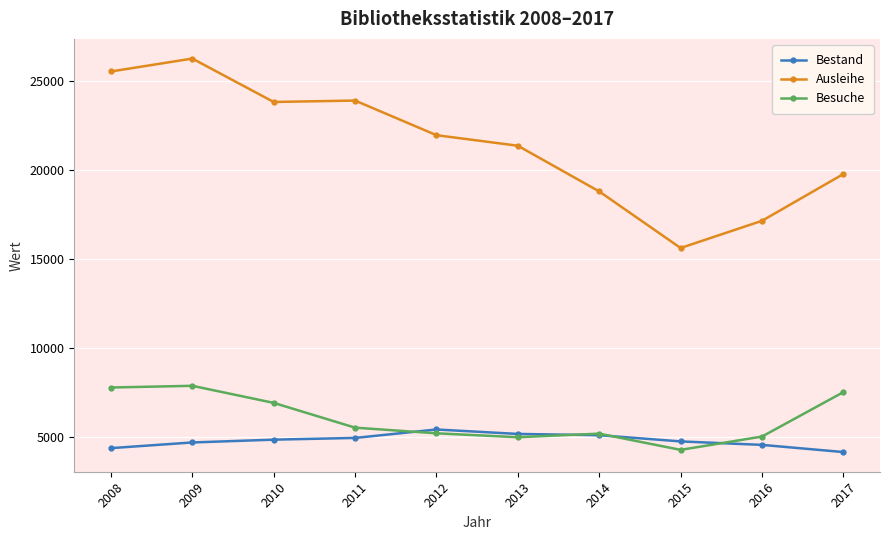

Which series has the largest total across all categories?

Ausleihe